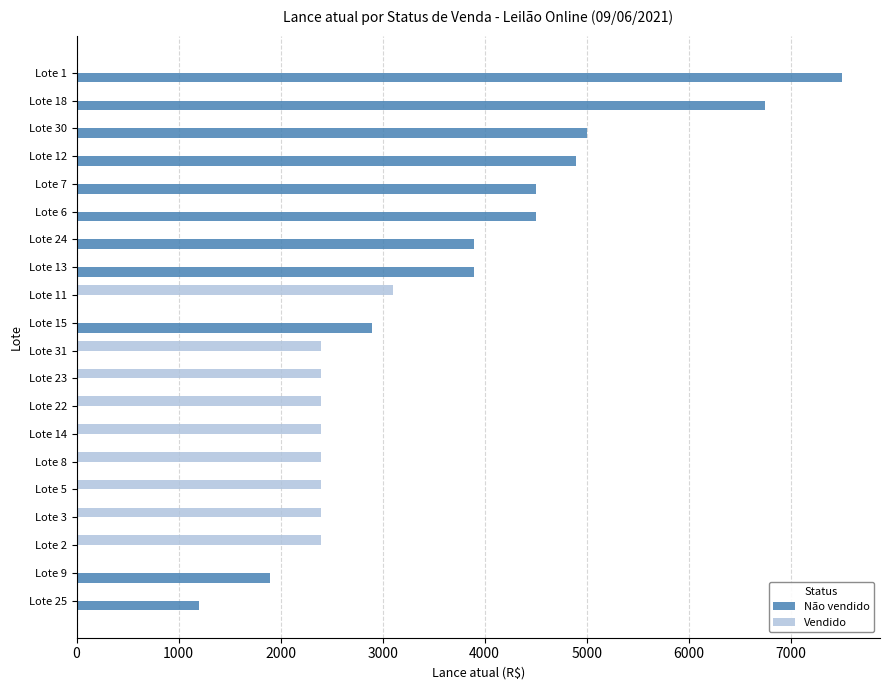

Is the value of Não vendido at Lote 11 greater than the value of Vendido at Lote 2?

No